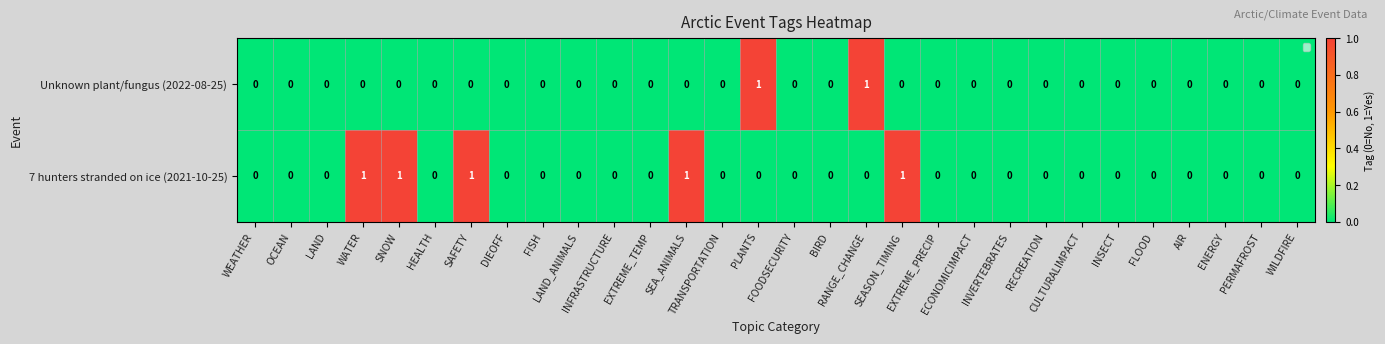

Rank the series by their average value, from lowest to highest.

Unknown plant/fungus (2022-08-25), 7 hunters stranded on ice (2021-10-25)